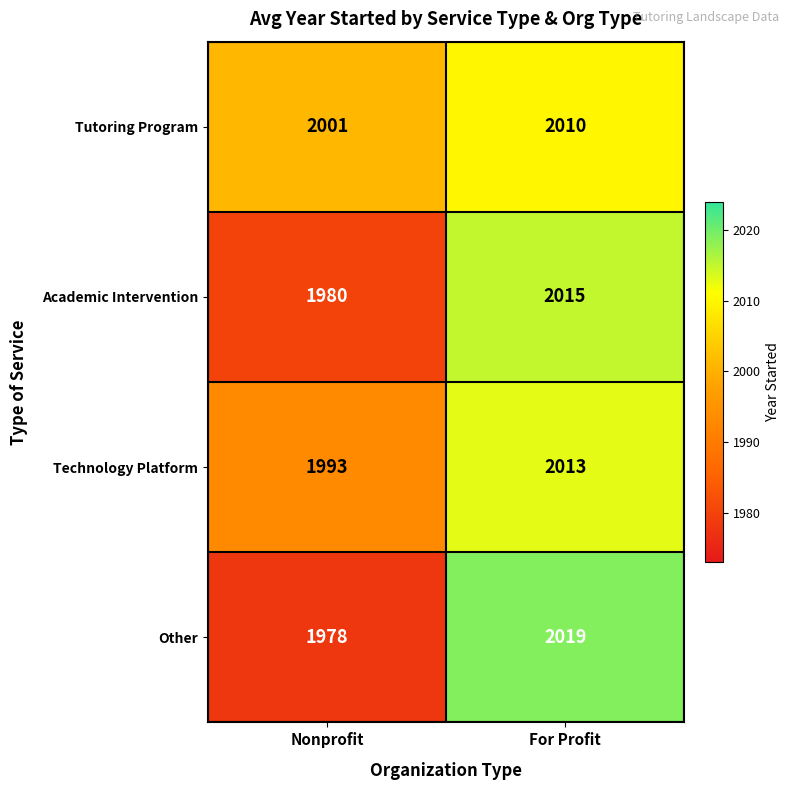

What is the minimum value for Other?

1978